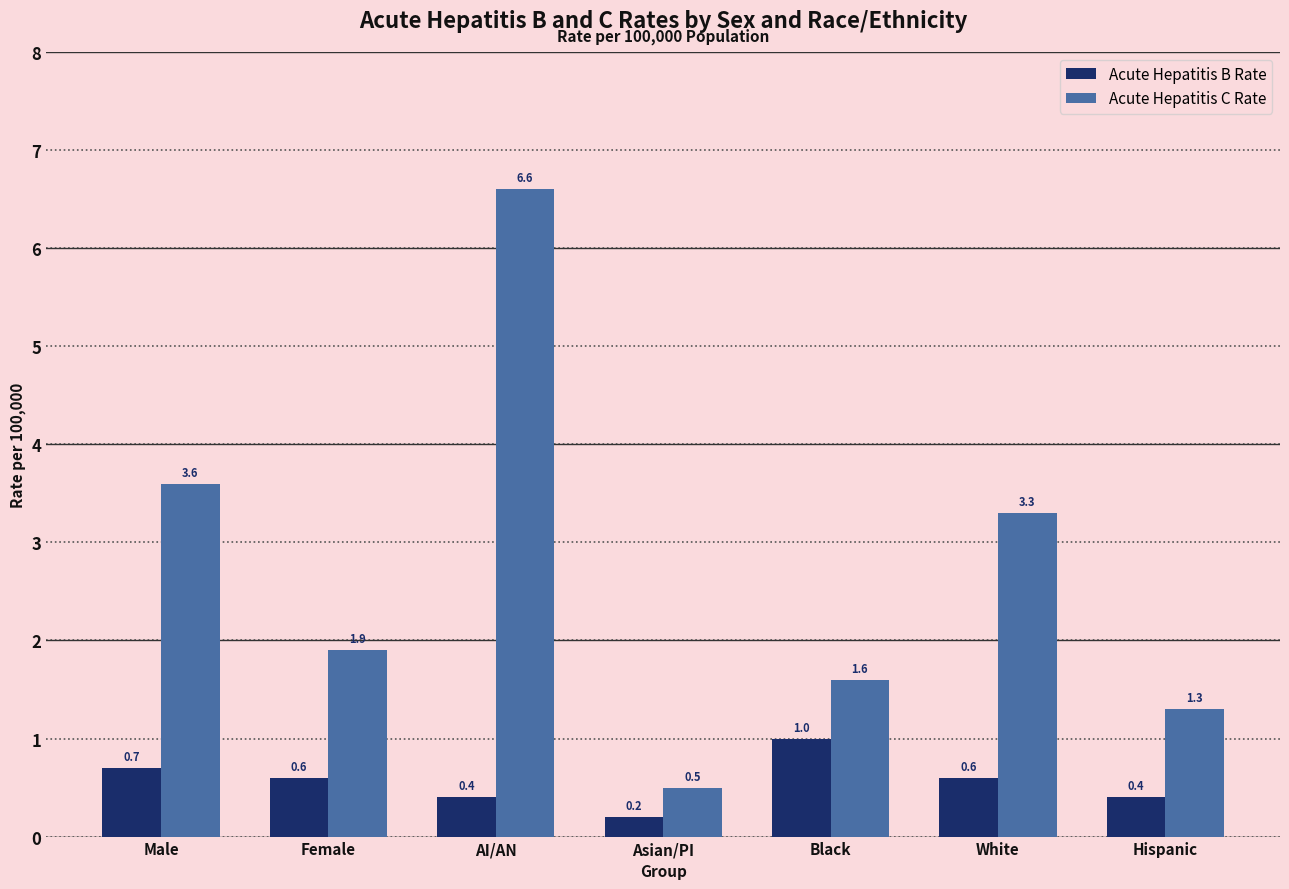

At which label does Acute Hepatitis C Rate reach its minimum?

Asian/PI